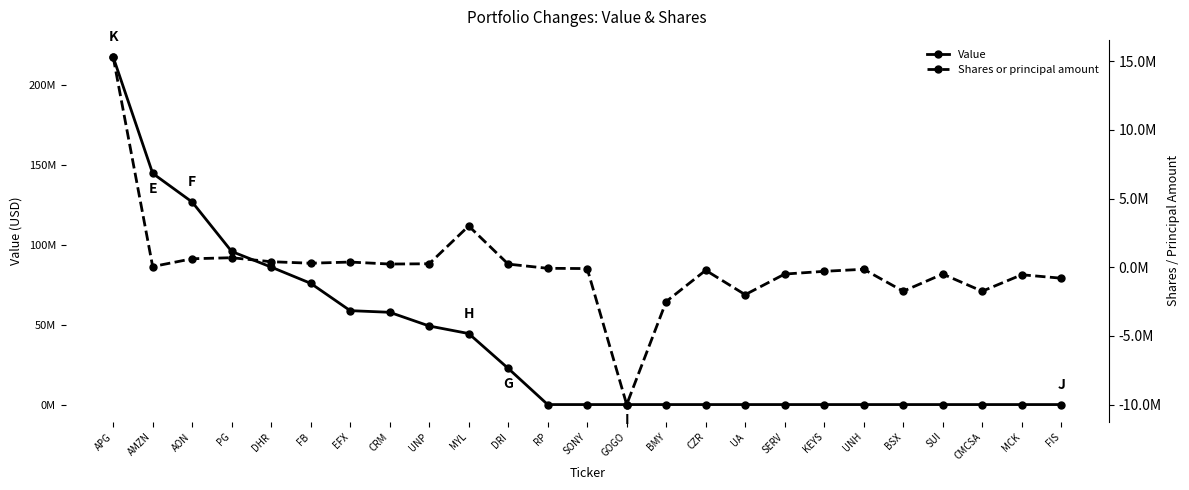

What is the difference between the maximum and minimum values in the Shares or principal amount series?

25300000